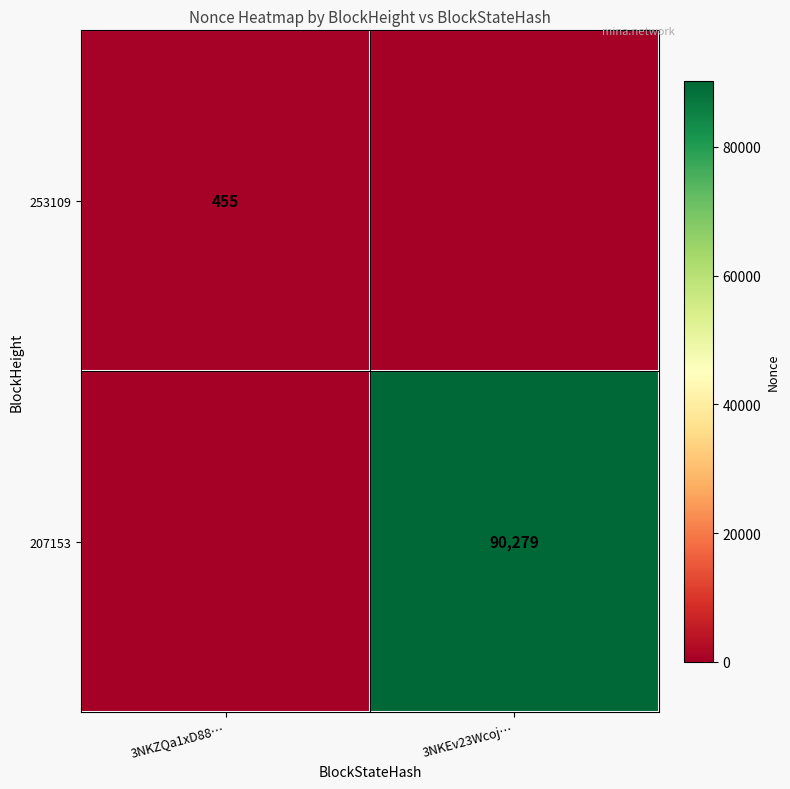

Is the value of 253109 at 3NKZQa1xD88… greater than the value of 207153 at 3NKEv23Wcoj…?

No